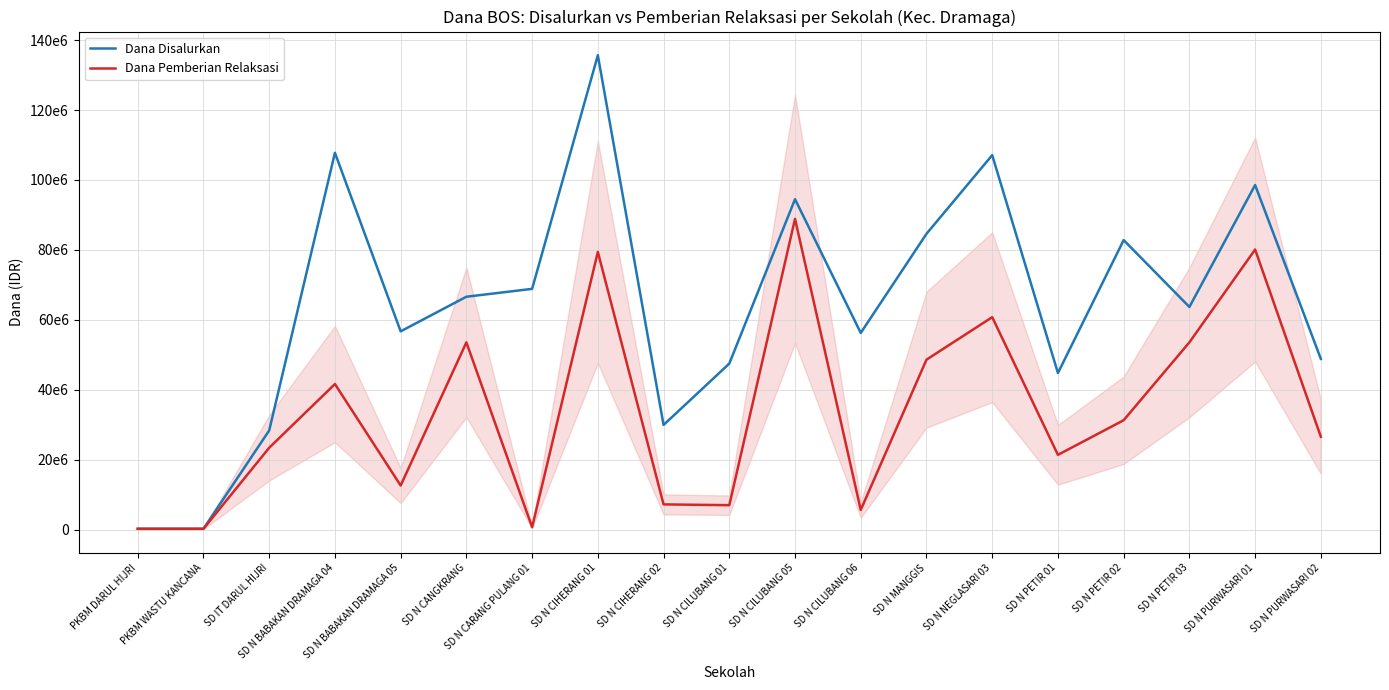

True or false: Dana Pemberian Relaksasi has more than 1 points higher than both neighbors.

True